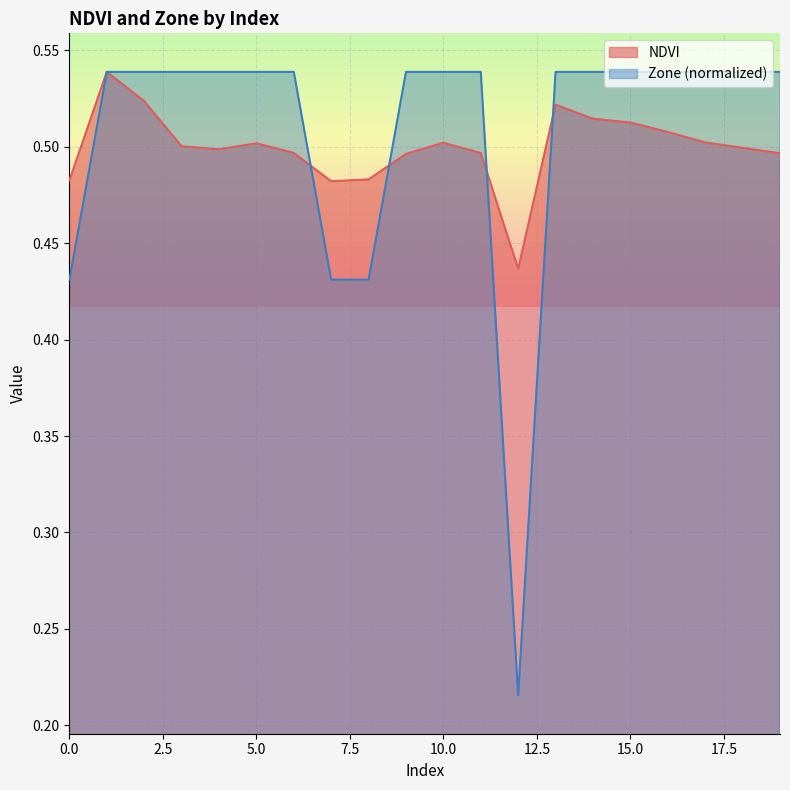

What is the value of the Zone point at the 14th from the left?

0.5